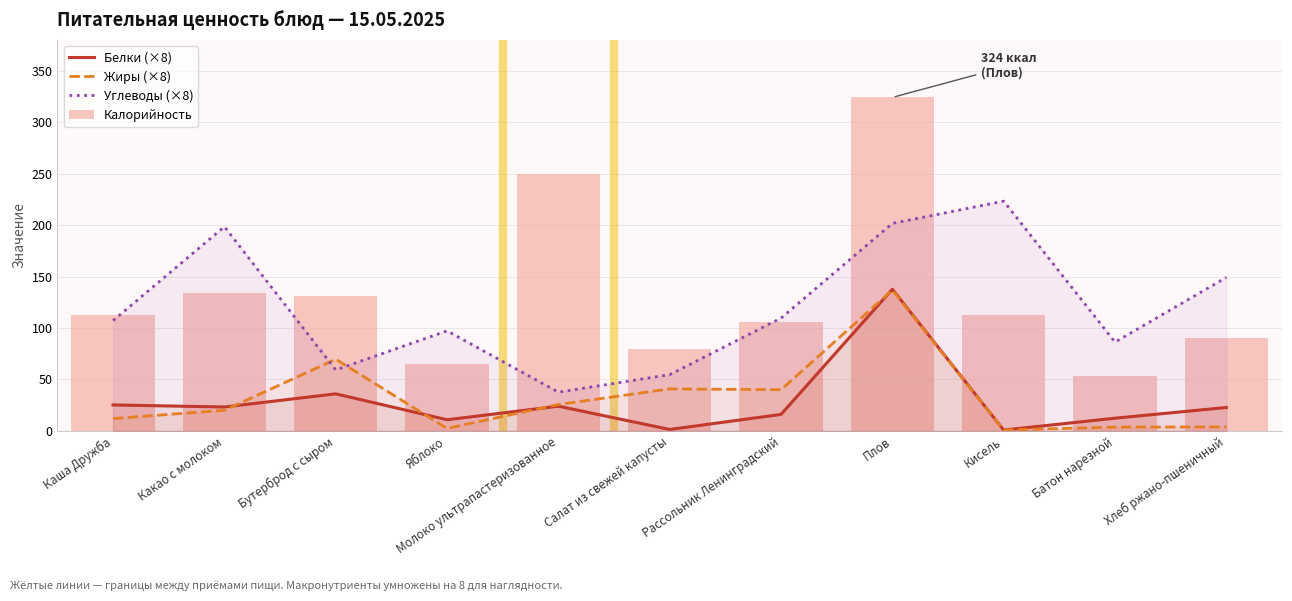

What is the average value of the Калорийность series?

132.6